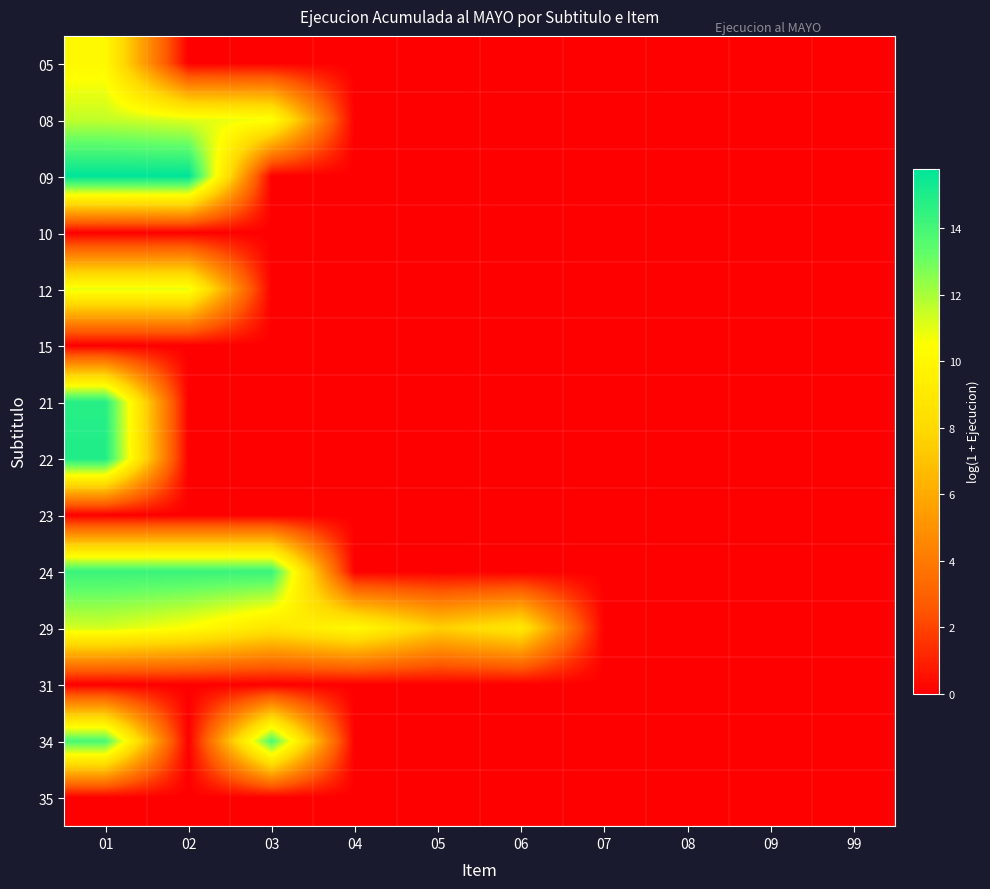

How many categories are shown in the chart?

10